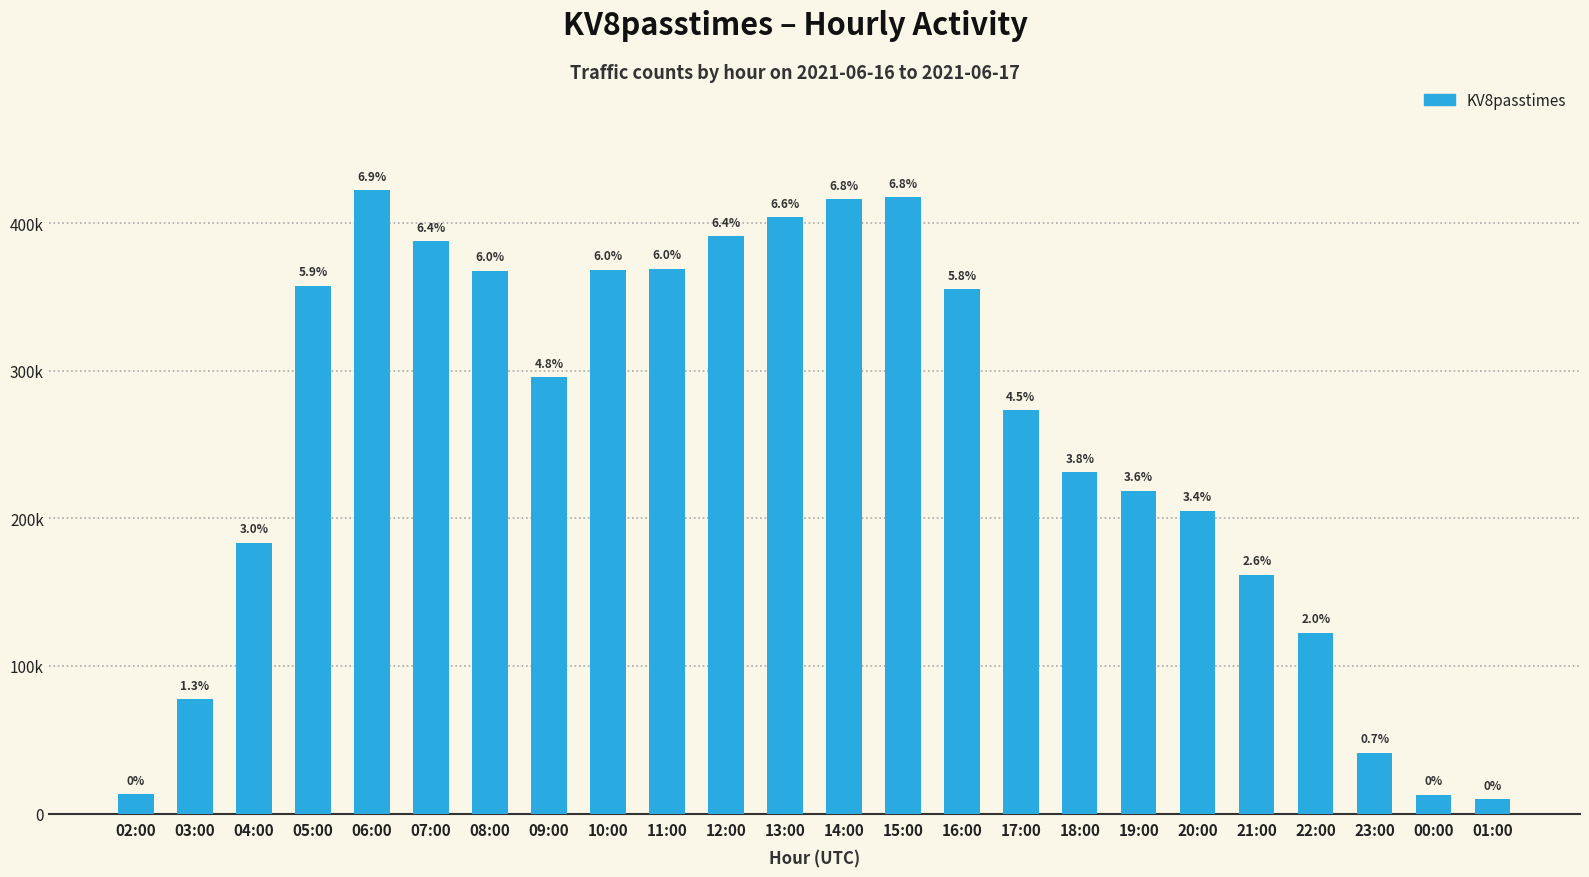

Reading left to right, transcribe all the data shown in this chart.

02:00=12903	03:00=77314	04:00=183381	05:00=357564	06:00=422432	07:00=387850	08:00=367917	09:00=295578	10:00=368630	11:00=369164	12:00=391225	13:00=404108	14:00=416343	15:00=417495	16:00=355169	17:00=273140	18:00=231423	19:00=218759	20:00=205203	21:00=161669	22:00=122608	23:00=41115	00:00=12862	01:00=9585